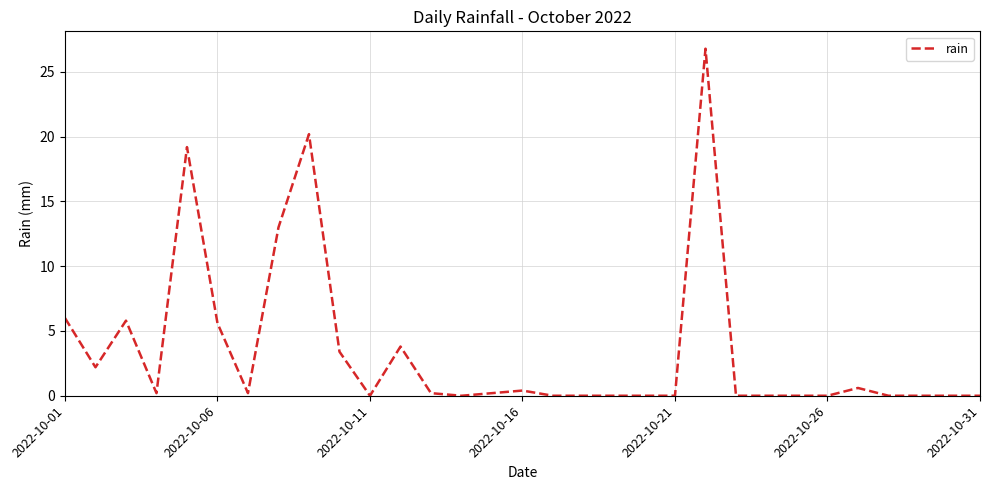

What is the difference between the maximum and minimum values?

26.8